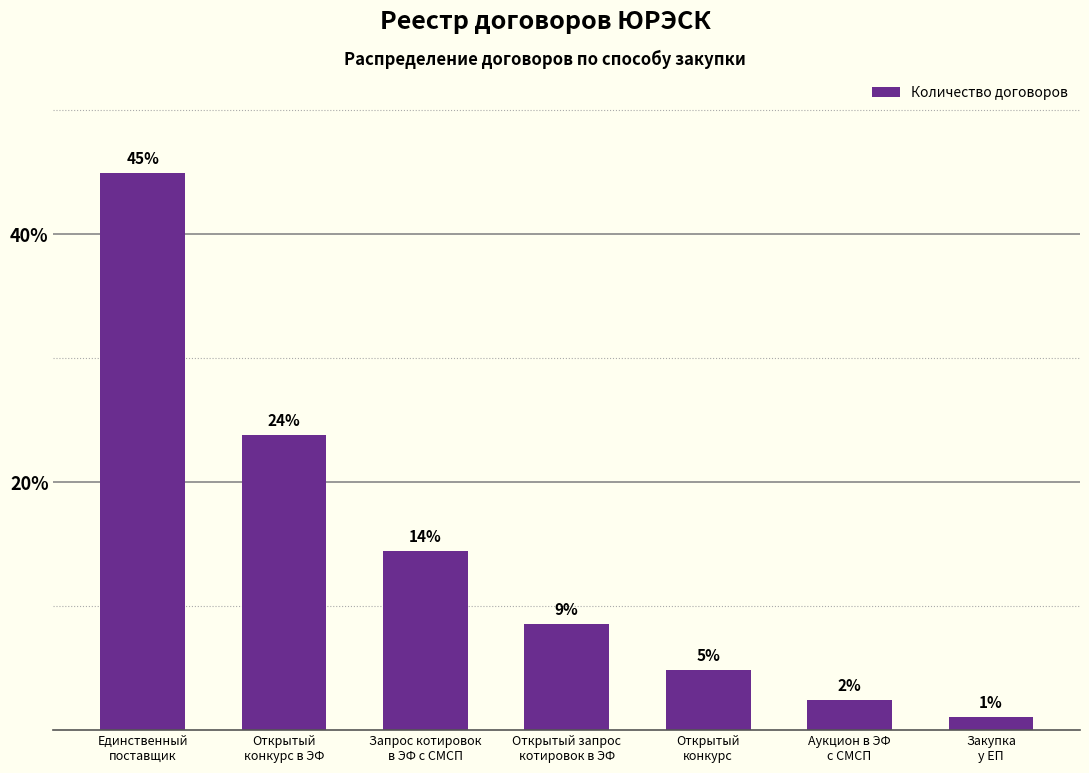

Where does the data first go above 8?

Единственный
поставщик